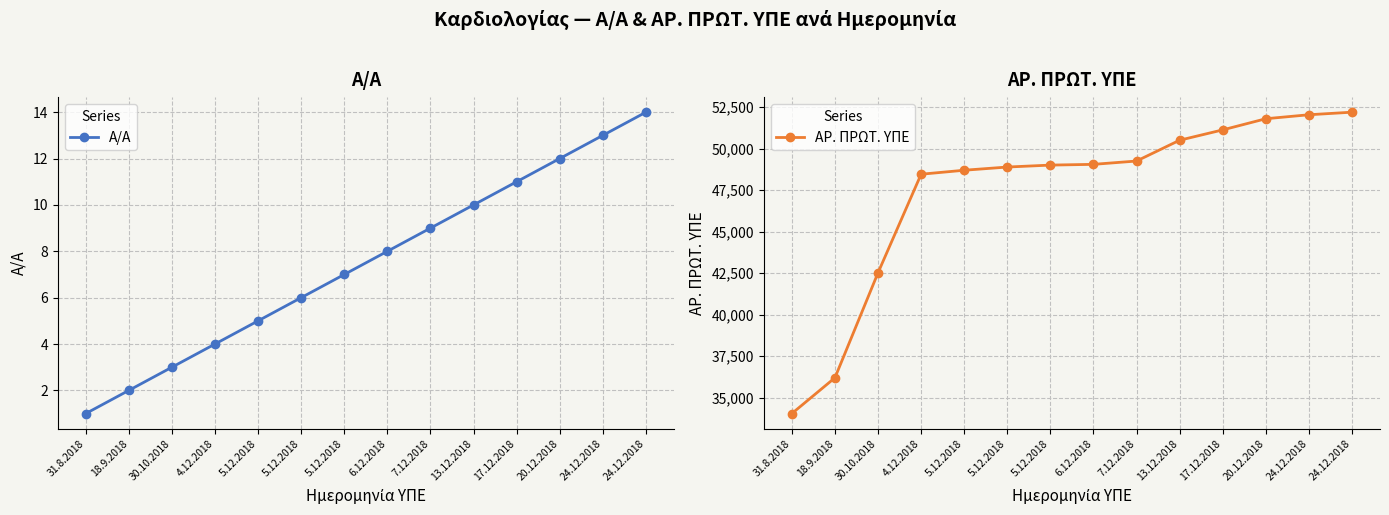

Rank the series at 5.12.2018 from highest to lowest value.

ΑΡ. ΠΡΩΤ. ΥΠΕ, Α/Α